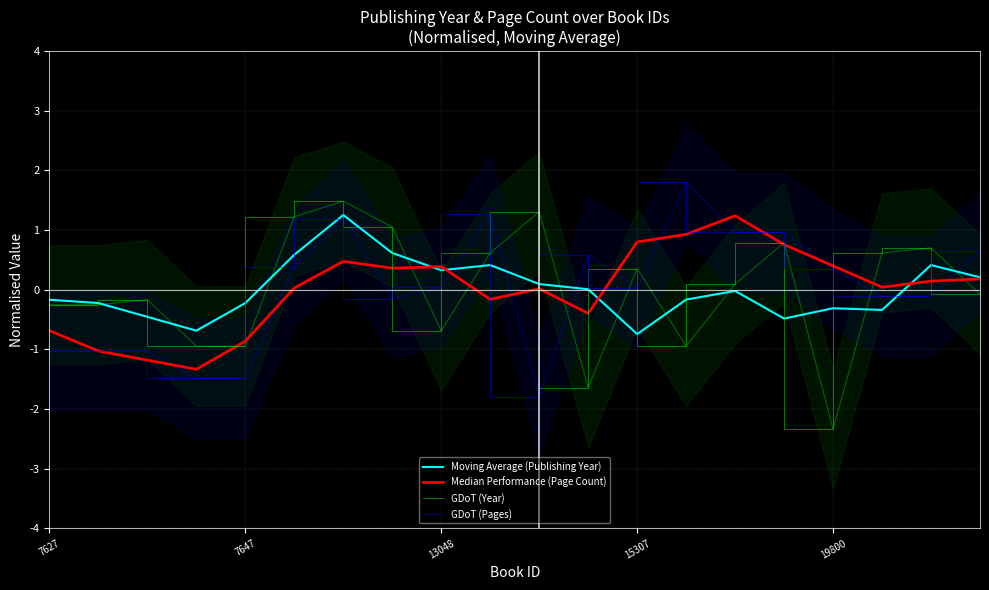

Does the chart have visible grid lines?

Yes